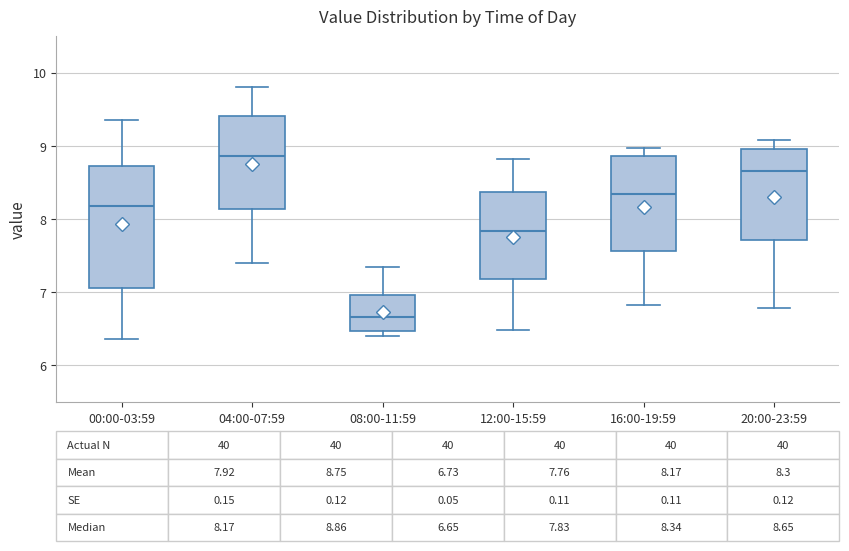

Which box has the lowest median line?

08:00-11:59